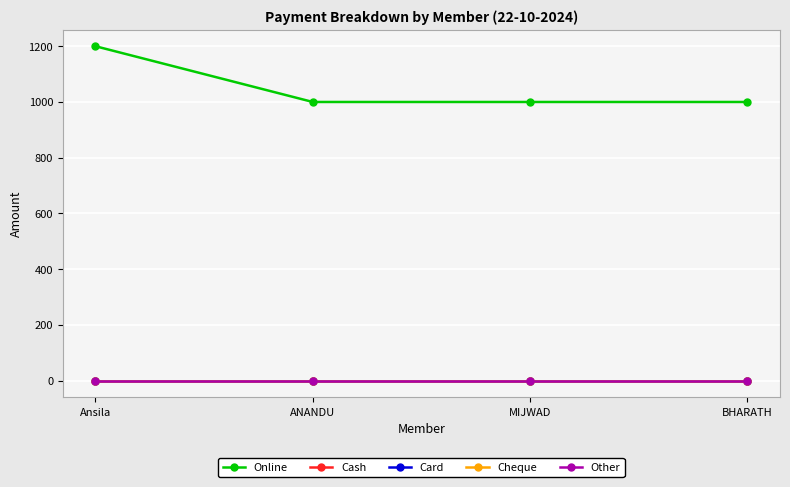

Which series has the largest range (max minus min)?

Online